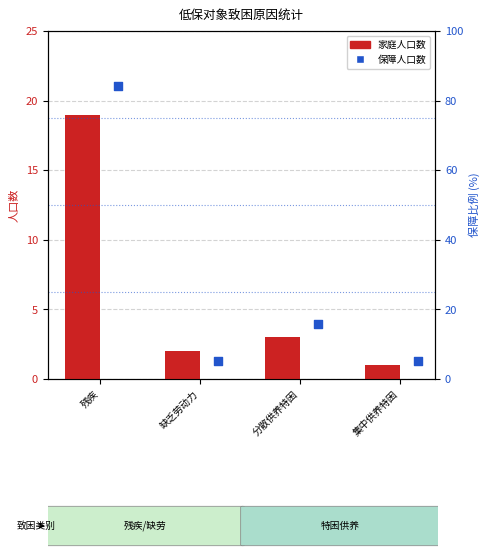

Which series has the largest total across all categories?

保障人口数